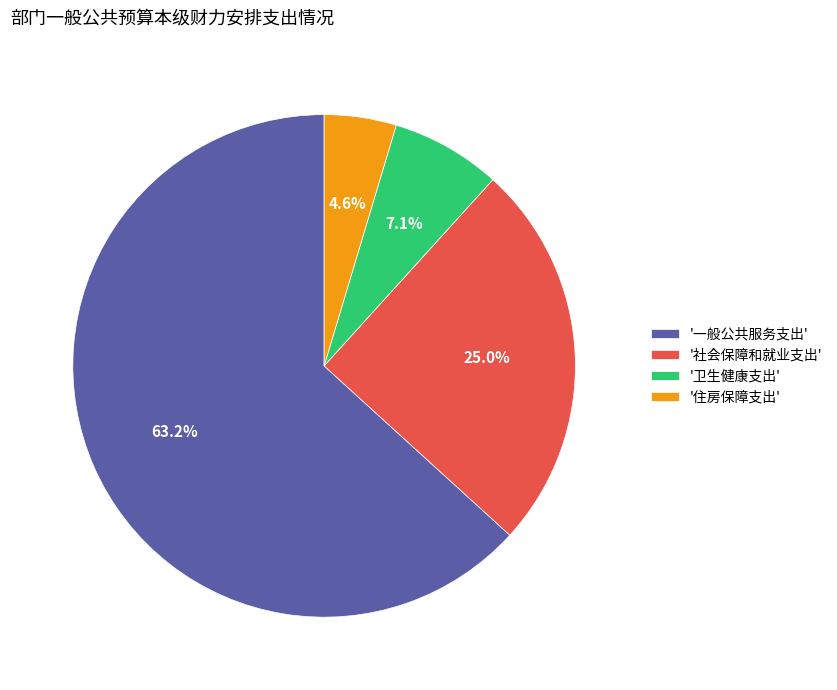

Which has a higher value, '卫生健康支出' or '一般公共服务支出'?

'一般公共服务支出'